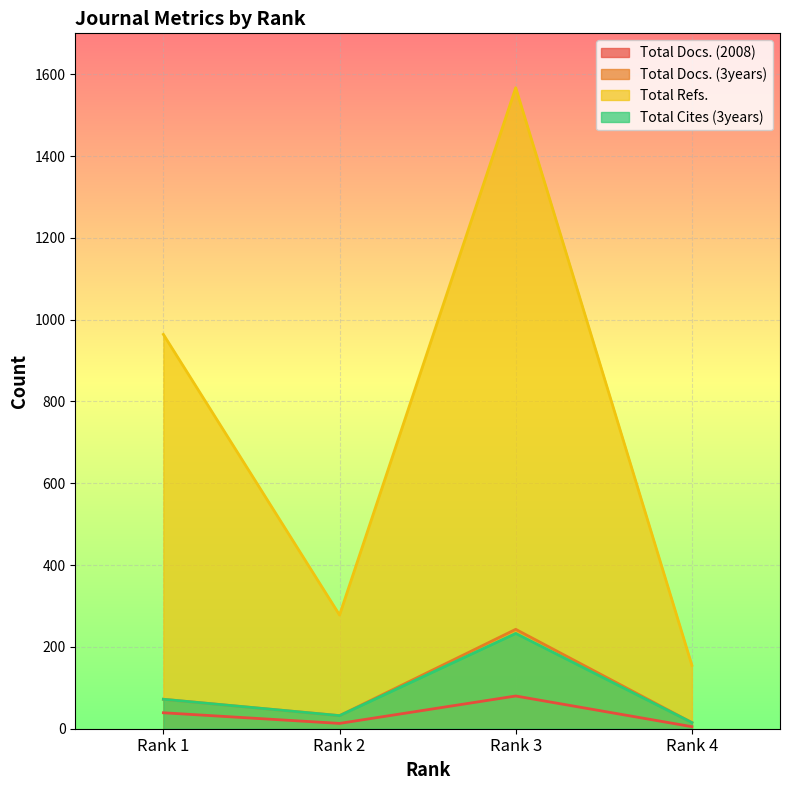

Which series has the largest range (max minus min)?

Total Refs.